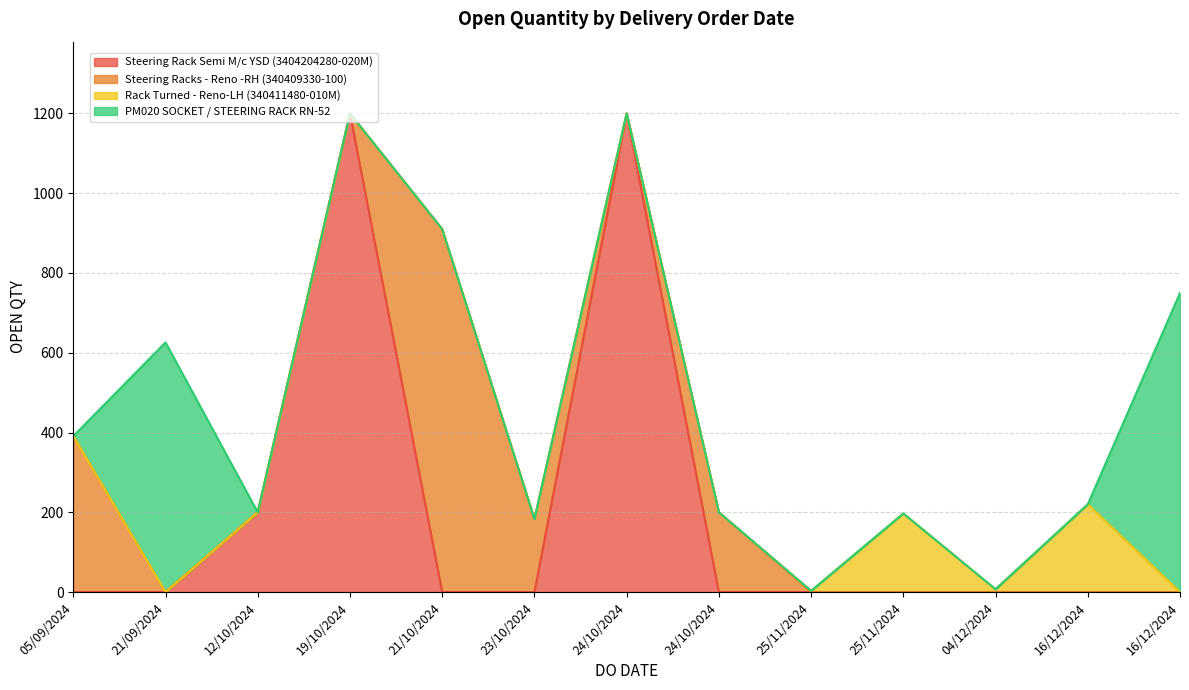

Where is the data nearest to the value 601?

21/09/2024